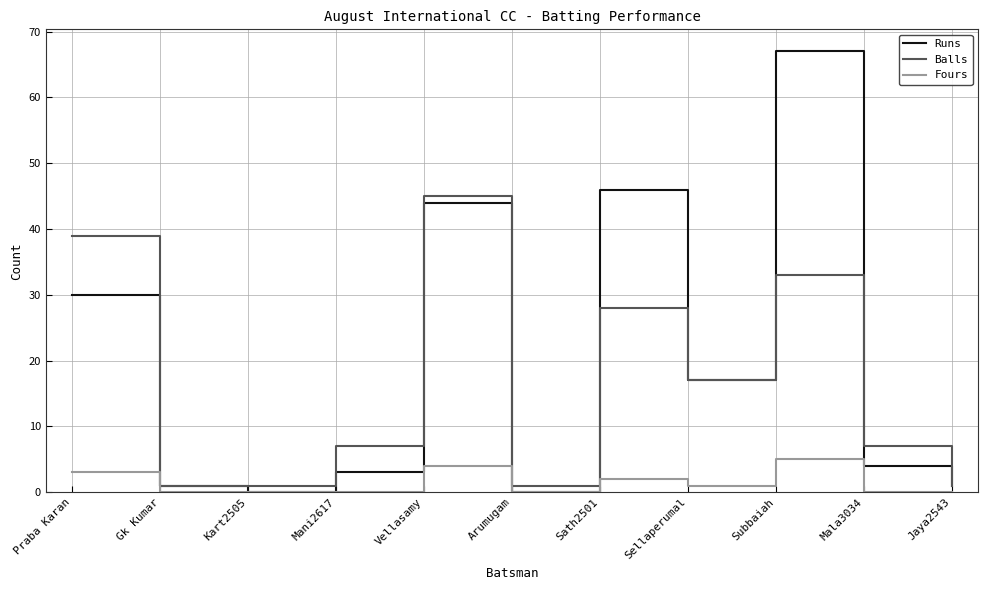

True or false: Balls and Fours cross at least once.

False